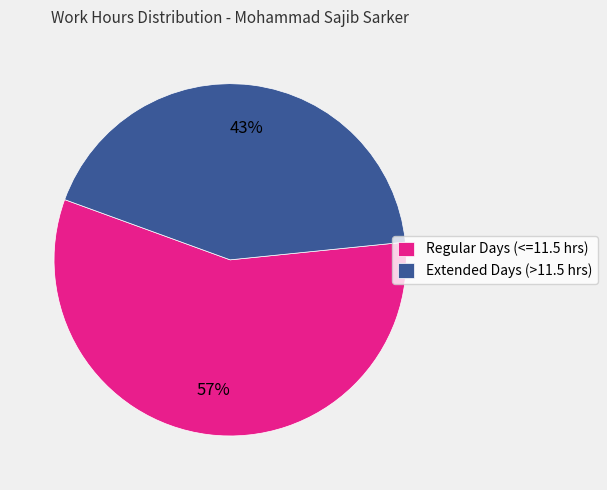

Count the number of slices in the pie.

2